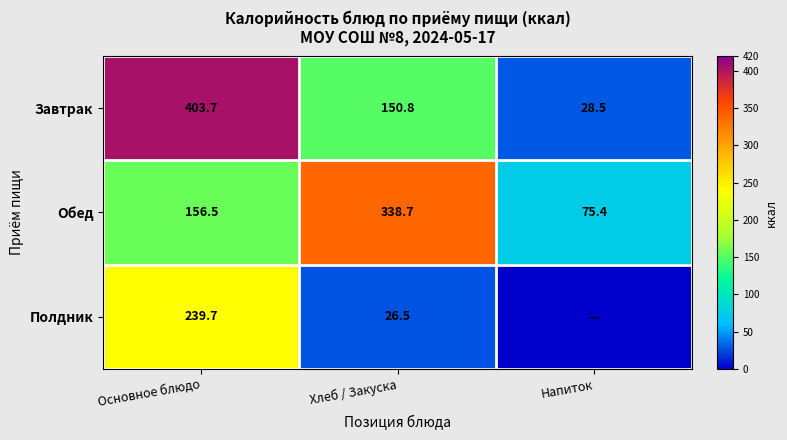

Between Основное блюдо and Хлеб / Закуска, which series saw the biggest shift?

Завтрак